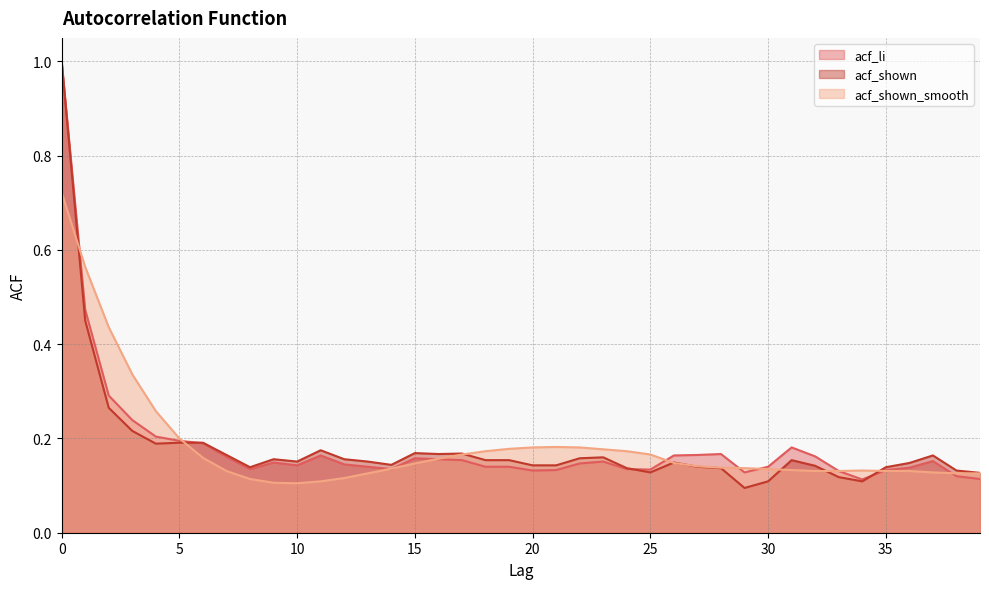

At which category does acf_shown reach its first local peak?

9